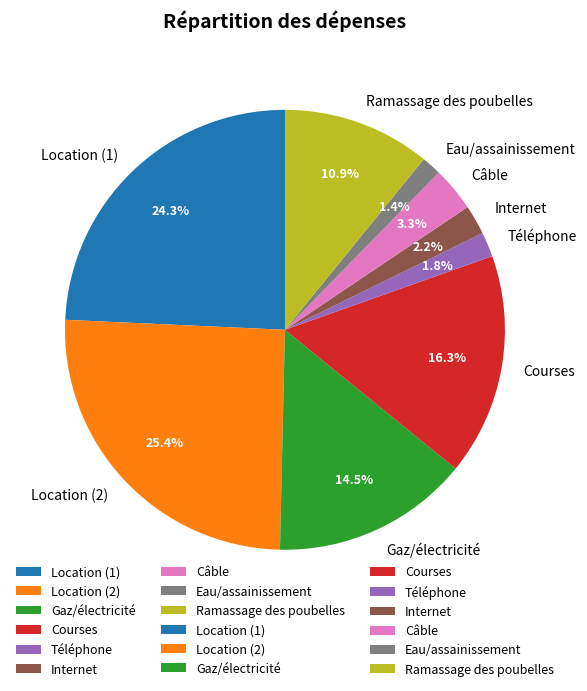

True or false: Ramassage des poubelles accounts for 11% of the total.

True